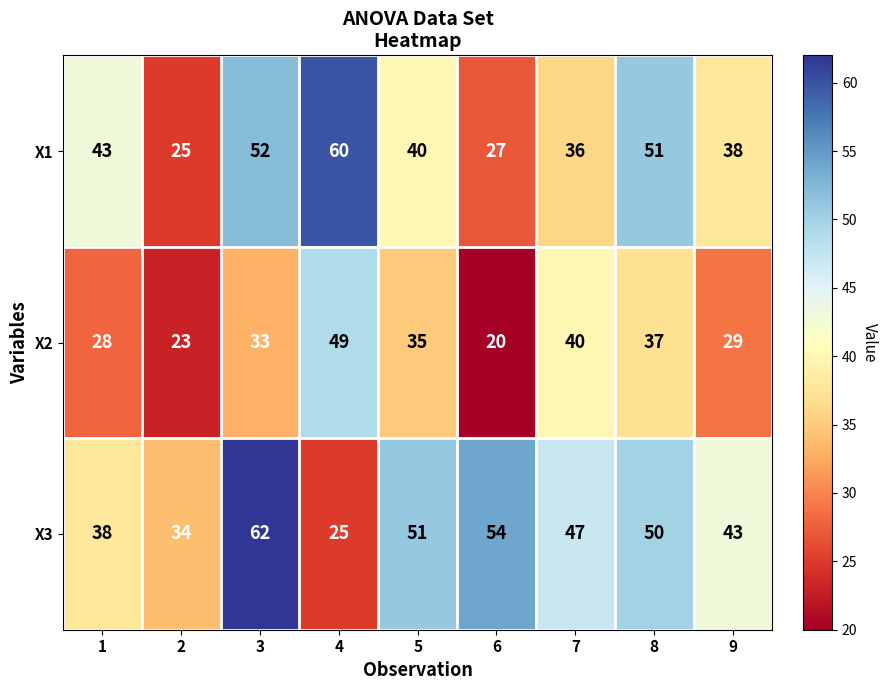

At 5, list the series in order from smallest to largest.

X2, X1, X3